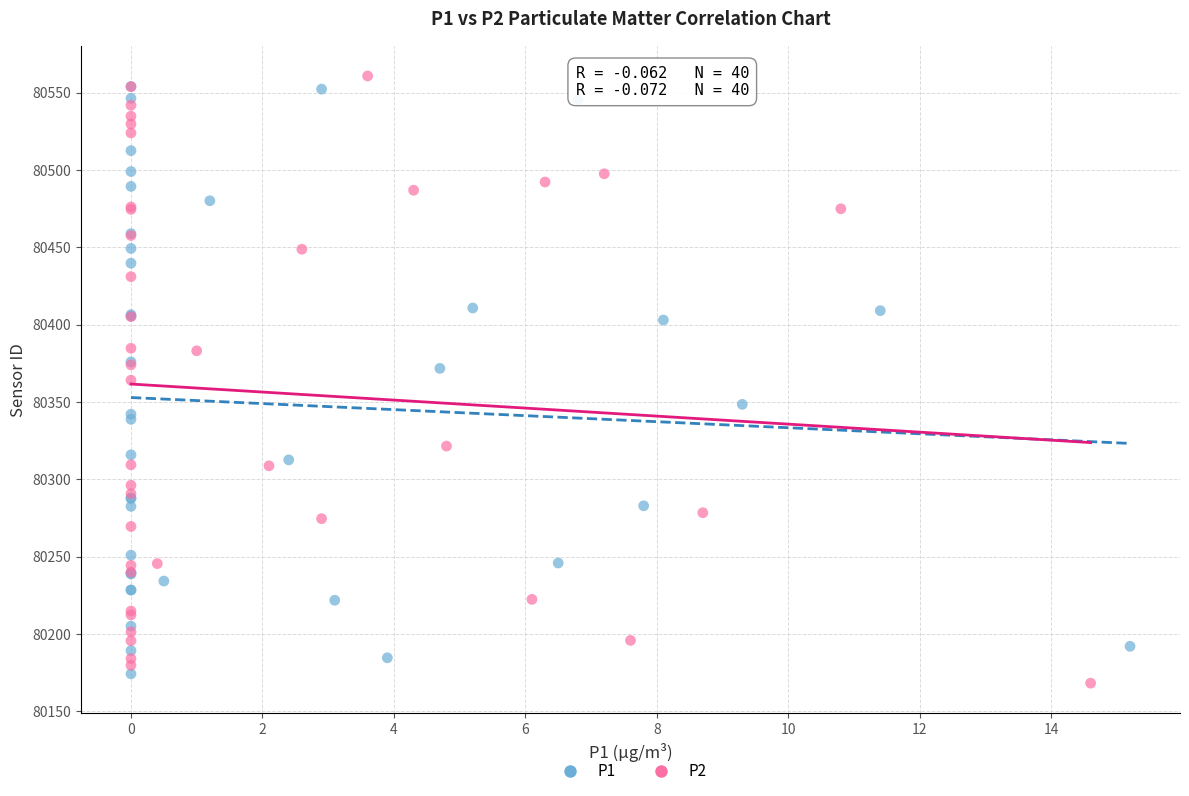

Which series reaches the minimum Y coordinate?

P2